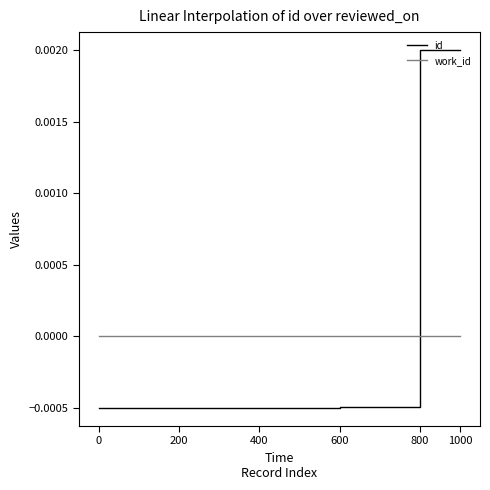

Rank the series by their maximum value, from lowest to highest.

work_id, id